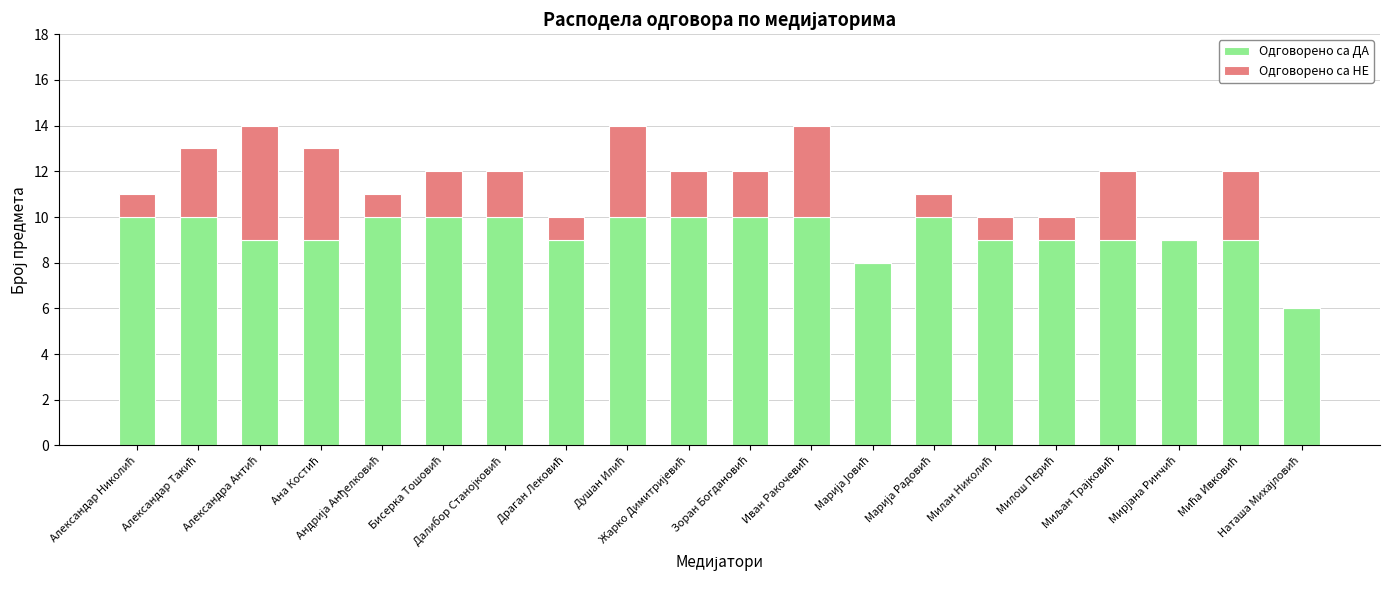

What is the maximum value for Одговорено са ДА?

10